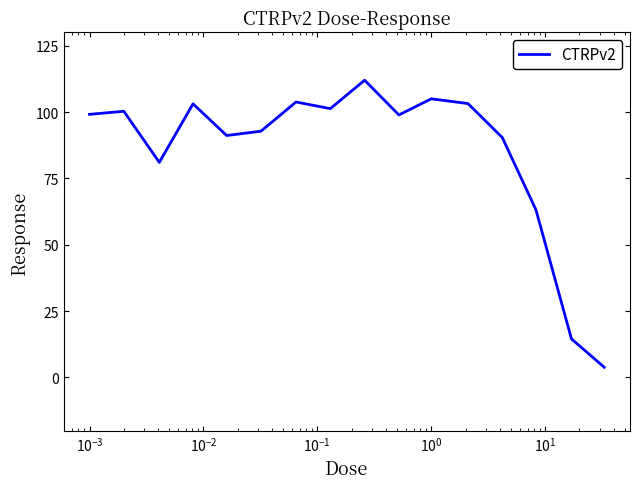

What is the difference between the second highest and minimum values?

101.1